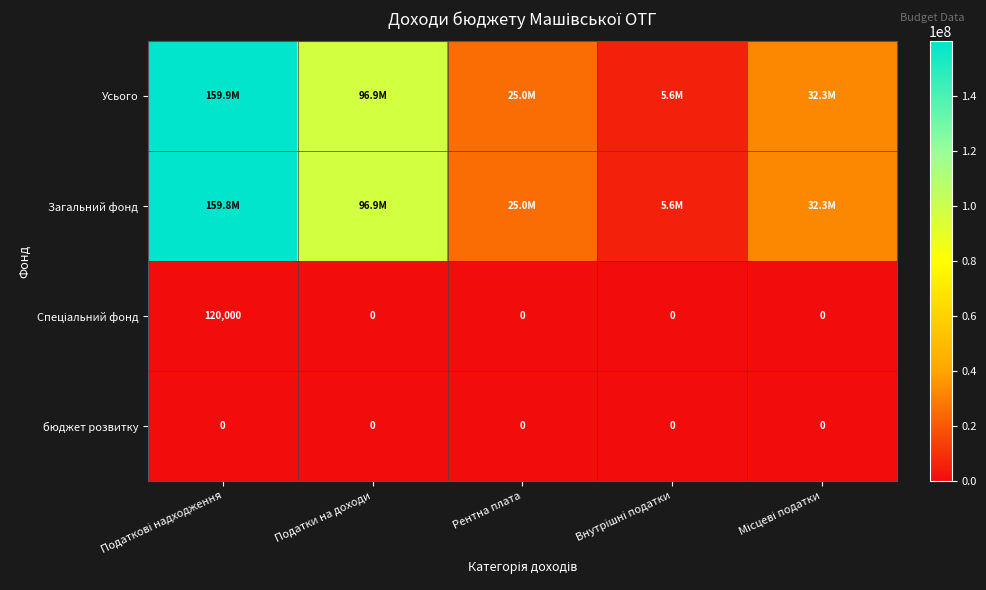

What is the maximum value shown in the chart?

159900100